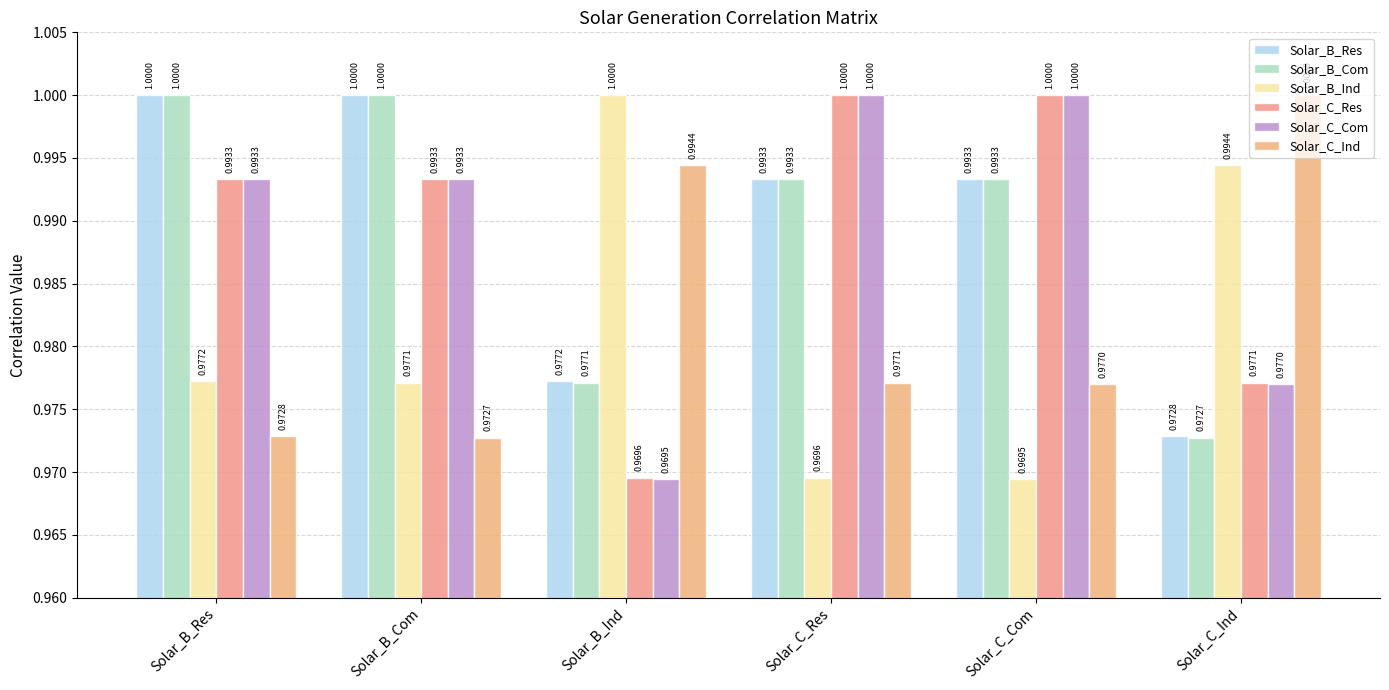

True or false: Solar_B_Ind has a value of 1.0 at Solar_C_Res.

True